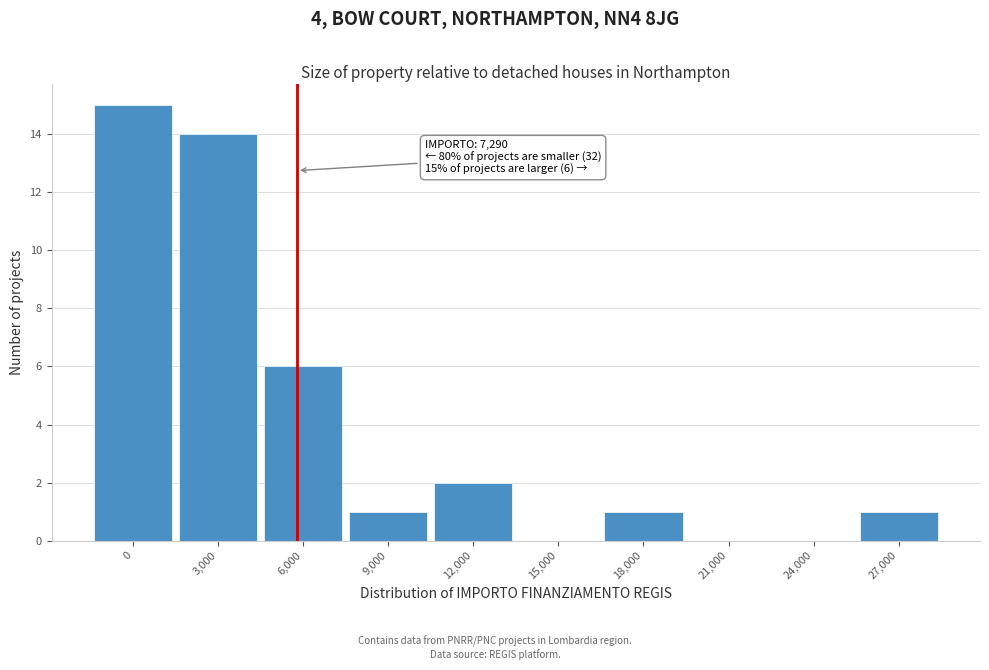

Reading right to left, what are all the values shown in this chart?

27,000=1	24,000=0	21,000=0	18,000=1	15,000=0	12,000=2	9,000=1	6,000=6	3,000=14	0=15